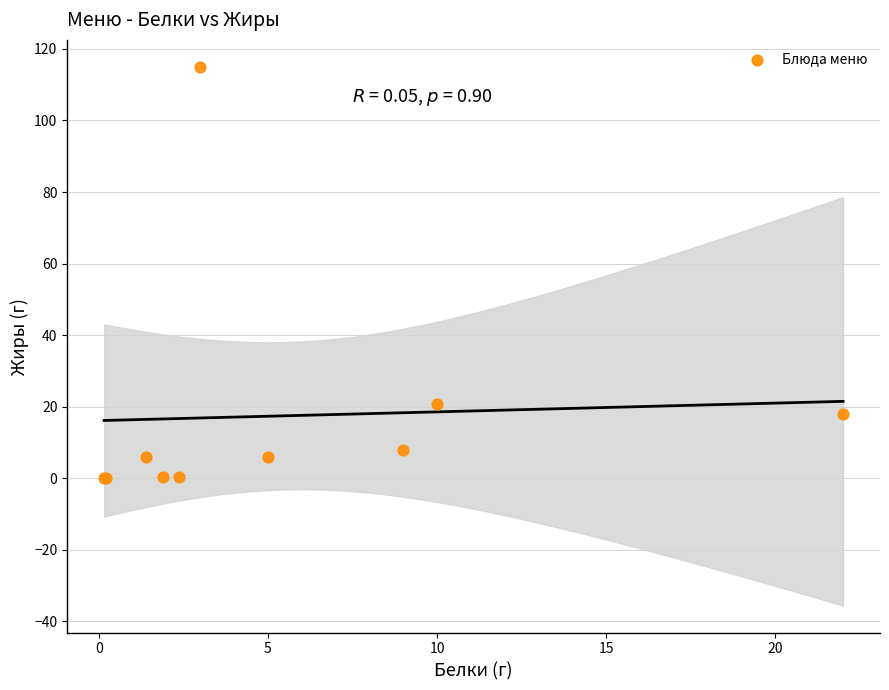

What Y value in the scatter plot is closest to 57?

20.8